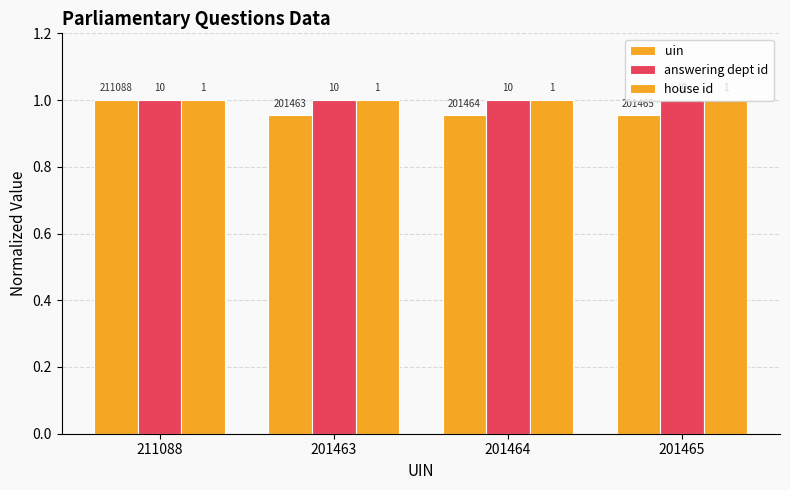

How many bars are there in each group?

3